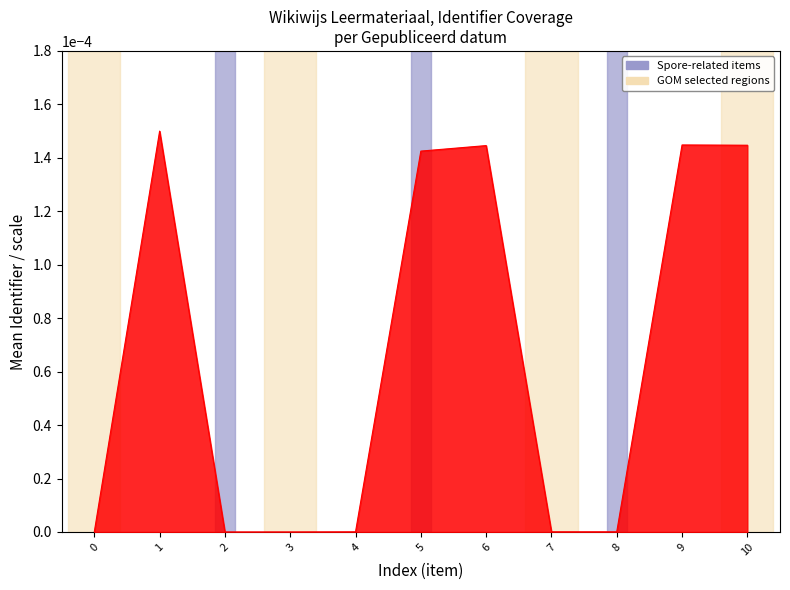

The chart shows a value of 0.0 at 5. True or false?

True